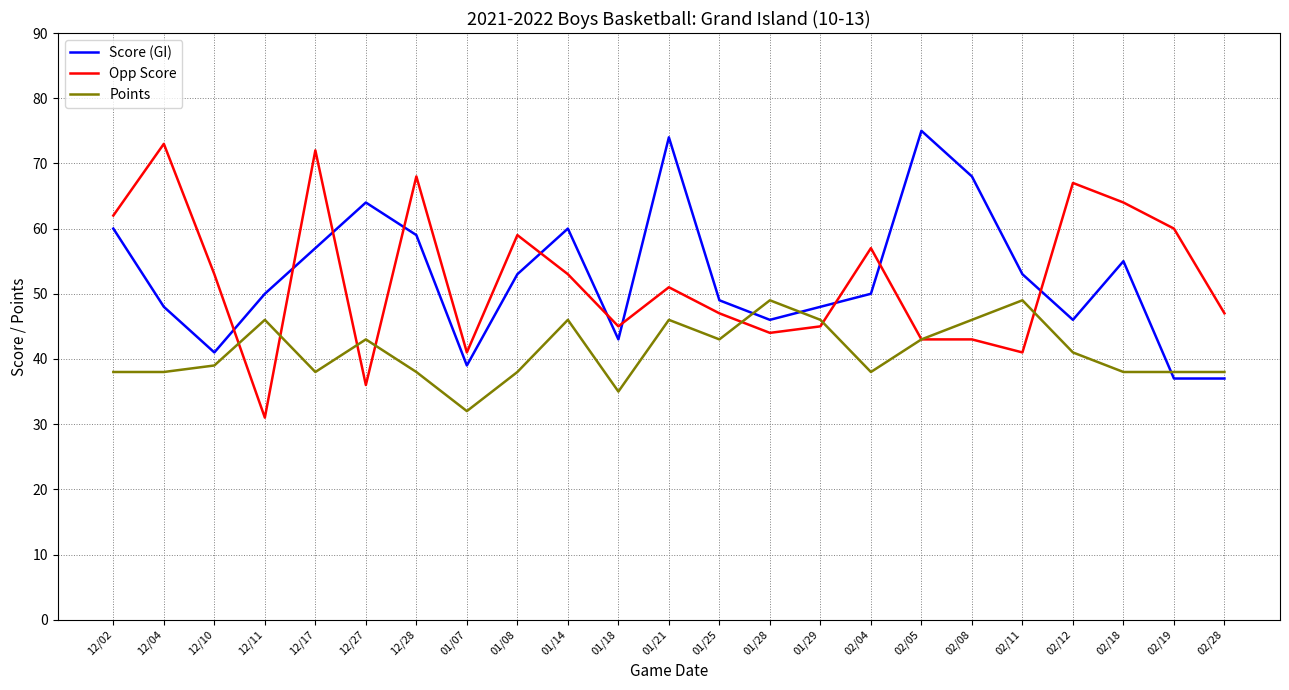

Reading left to right, list all the values displayed in this chart.

Score (GI): 60	48	41	50	57	64	59	39	53	60	43	74	49	46	48	50	75	68	53	46	55	37	37
Opp Score: 62	73	53	31	72	36	68	41	59	53	45	51	47	44	45	57	43	43	41	67	64	60	47
Points: 38	38	39	46	38	43	38	32	38	46	35	46	43	49	46	38	43	46	49	41	38	38	38